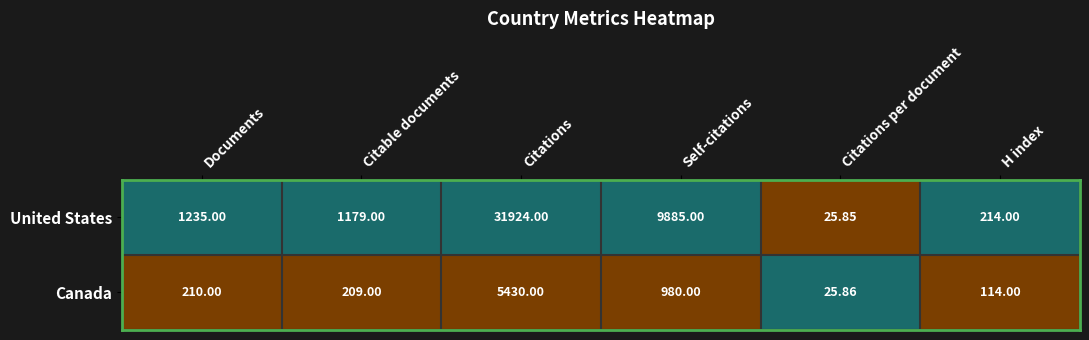

Which series has the largest total across all categories?

United States